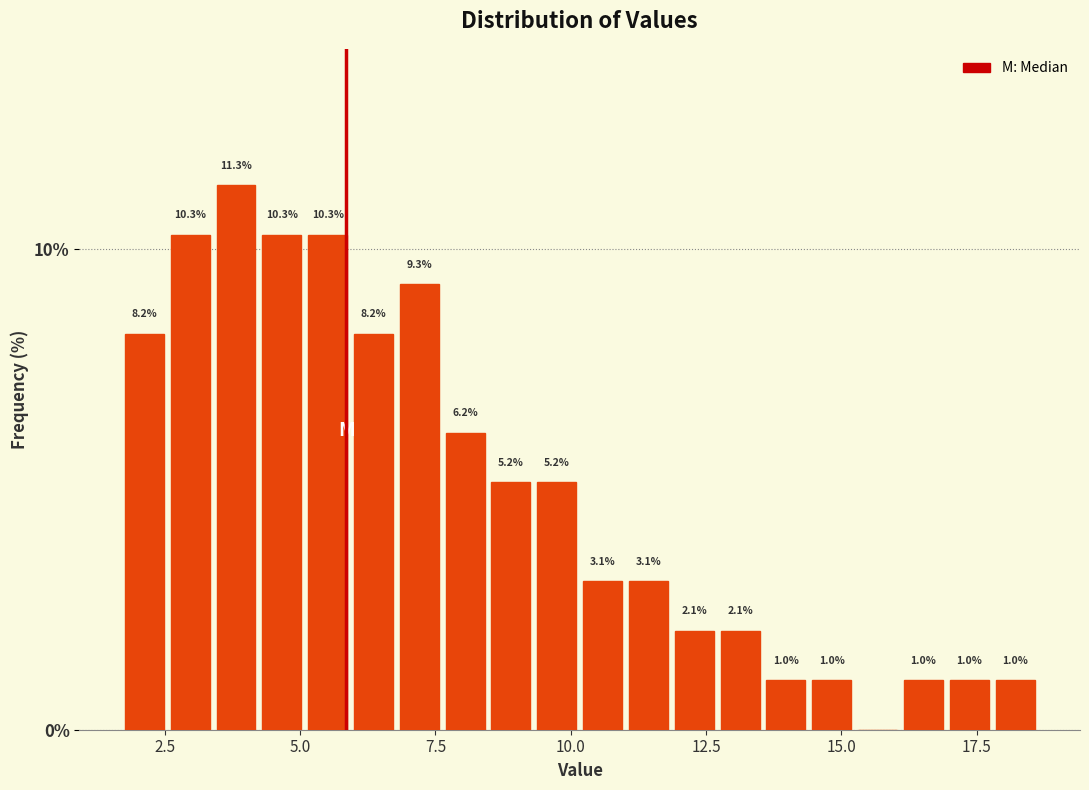

Around what value on the x-axis is the tallest bar? Give the approximate position of its centre, as read against the axis.

4.0